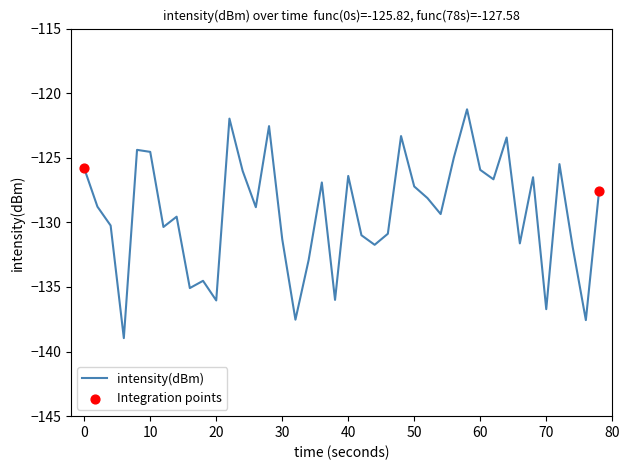

What is the difference between the maximum and minimum values?

17.7